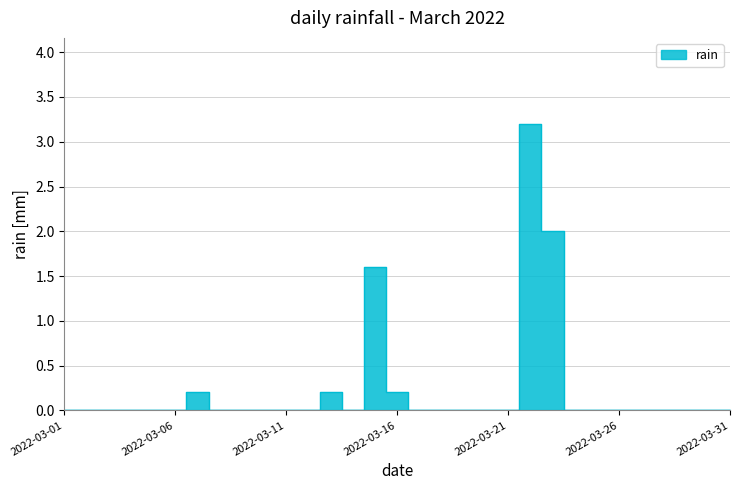

How many interior local valleys (lower than both neighbors) does the data have?

1